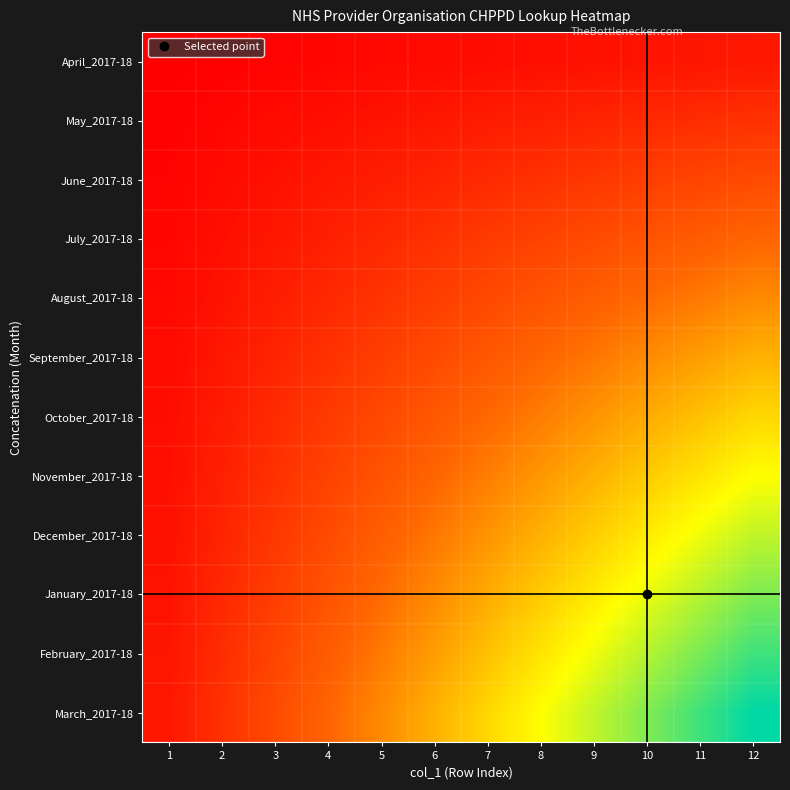

Reading left to right, what are all the values shown in this chart?

April_2017-18: 1=1	2=2	3=3	4=4	5=5	6=6	7=7	8=8	9=9	10=10	11=11	12=12
May_2017-18: 1=2	2=4	3=6	4=8	5=10	6=12	7=14	8=16	9=18	10=20	11=22	12=24
June_2017-18: 1=3	2=6	3=9	4=12	5=15	6=18	7=21	8=24	9=27	10=30	11=33	12=36
July_2017-18: 1=4	2=8	3=12	4=16	5=20	6=24	7=28	8=32	9=36	10=40	11=44	12=48
August_2017-18: 1=5	2=10	3=15	4=20	5=25	6=30	7=35	8=40	9=45	10=50	11=55	12=60
September_2017-18: 1=6	2=12	3=18	4=24	5=30	6=36	7=42	8=48	9=54	10=60	11=66	12=72
October_2017-18: 1=7	2=14	3=21	4=28	5=35	6=42	7=49	8=56	9=63	10=70	11=77	12=84
November_2017-18: 1=8	2=16	3=24	4=32	5=40	6=48	7=56	8=64	9=72	10=80	11=88	12=96
December_2017-18: 1=9	2=18	3=27	4=36	5=45	6=54	7=63	8=72	9=81	10=90	11=99	12=108
January_2017-18: 1=10	2=20	3=30	4=40	5=50	6=60	7=70	8=80	9=90	10=100	11=110	12=120
February_2017-18: 1=11	2=22	3=33	4=44	5=55	6=66	7=77	8=88	9=99	10=110	11=121	12=132
March_2017-18: 1=12	2=24	3=36	4=48	5=60	6=72	7=84	8=96	9=108	10=120	11=132	12=144